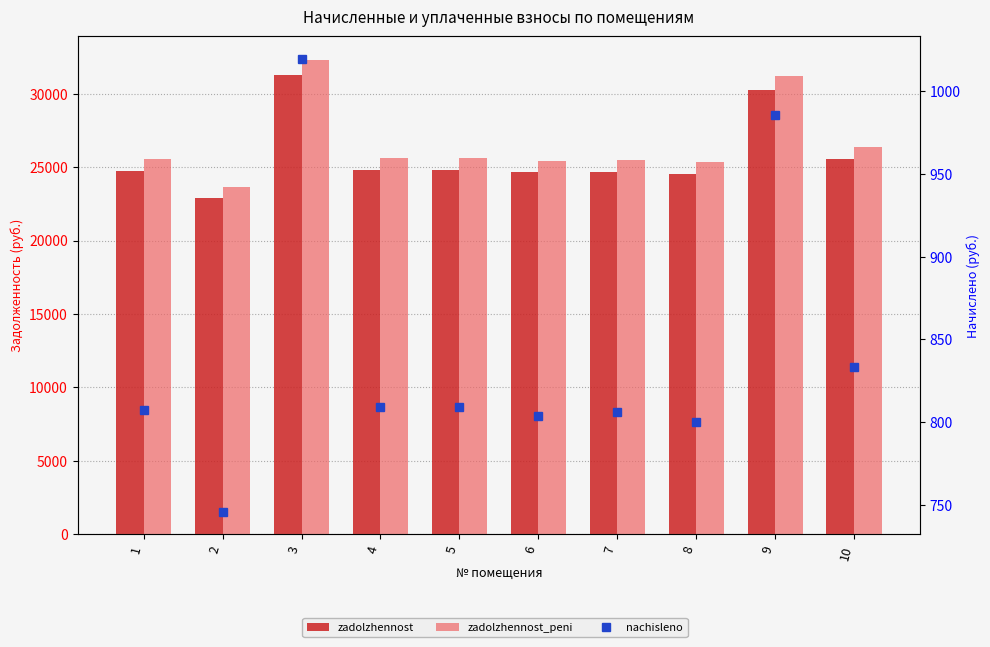

What is the difference between the maximum and second lowest values in the zadolzhennost_peni series?

6949.7